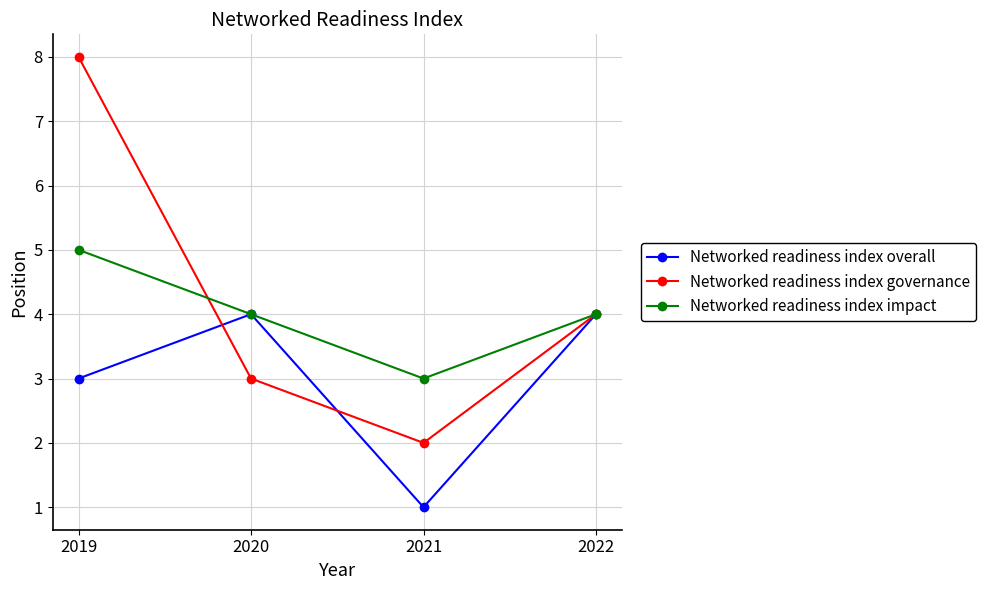

What is the maximum value shown in the chart?

8